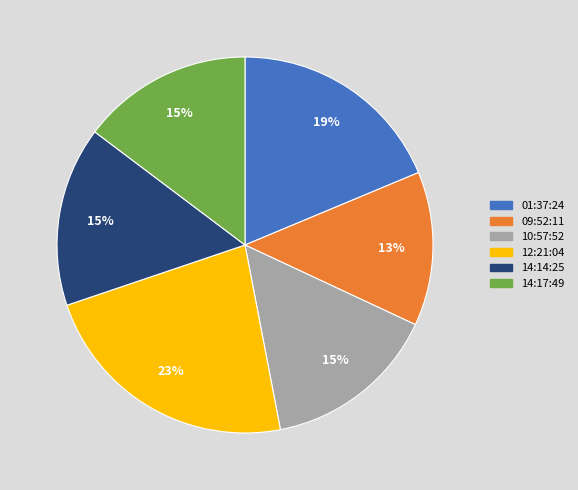

Is the sum of 14:14:25 and 14:17:49 greater than half?

No